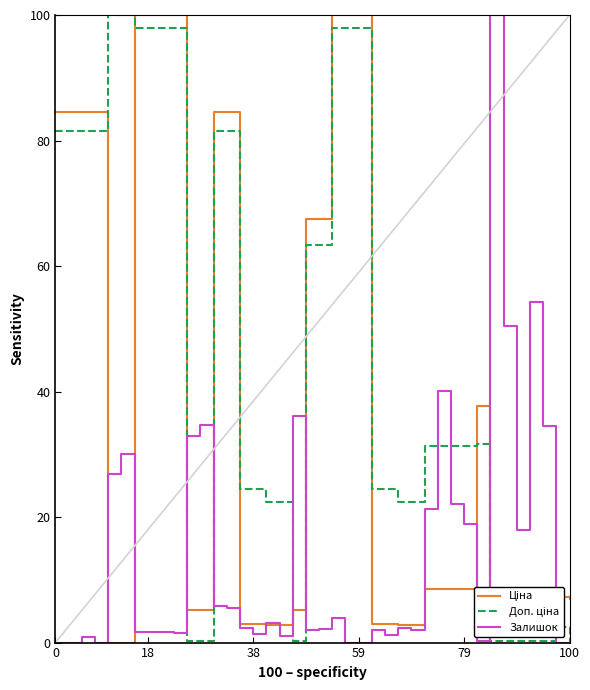

Is this an area chart (filled region under the line)?

No